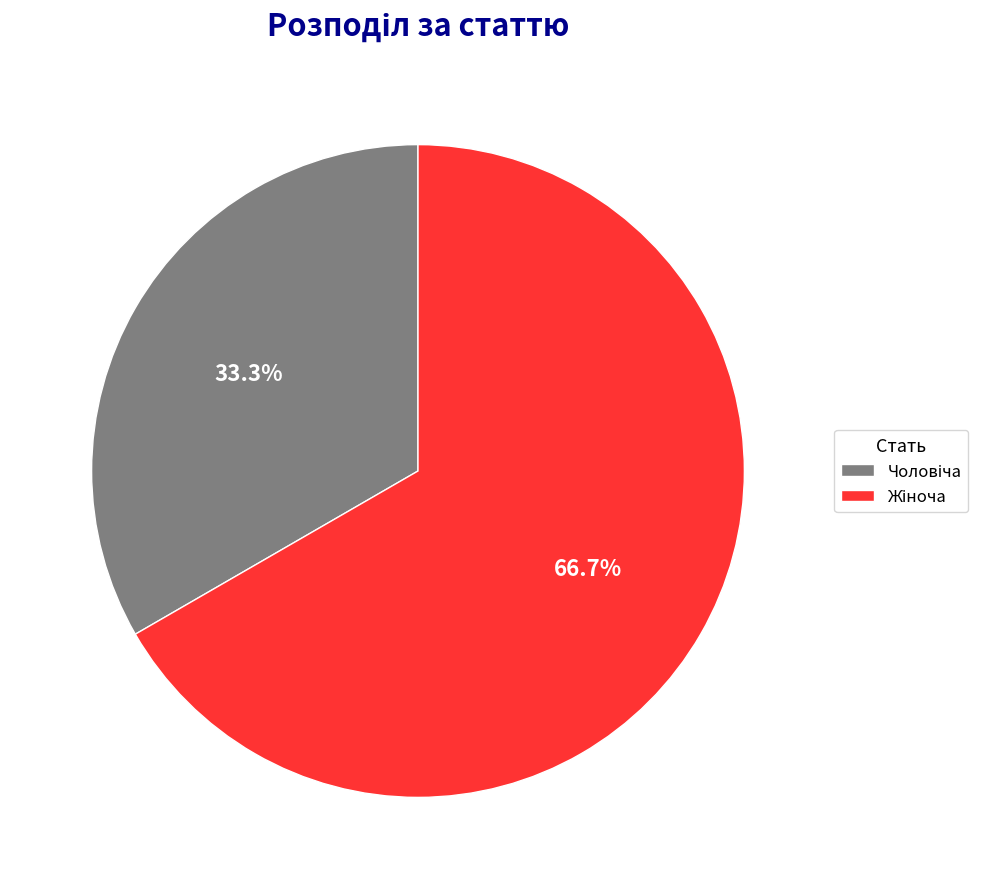

How many slices are in this pie chart?

2